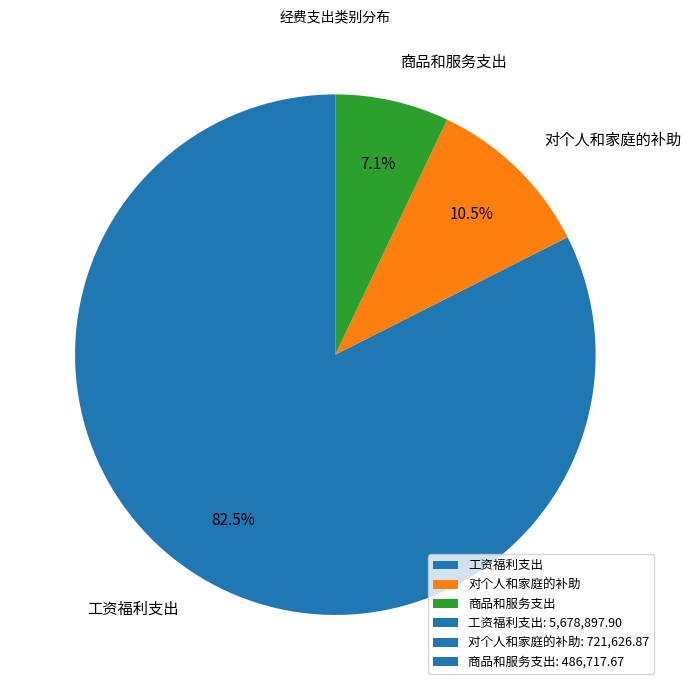

Which slice is the largest?

工资福利支出